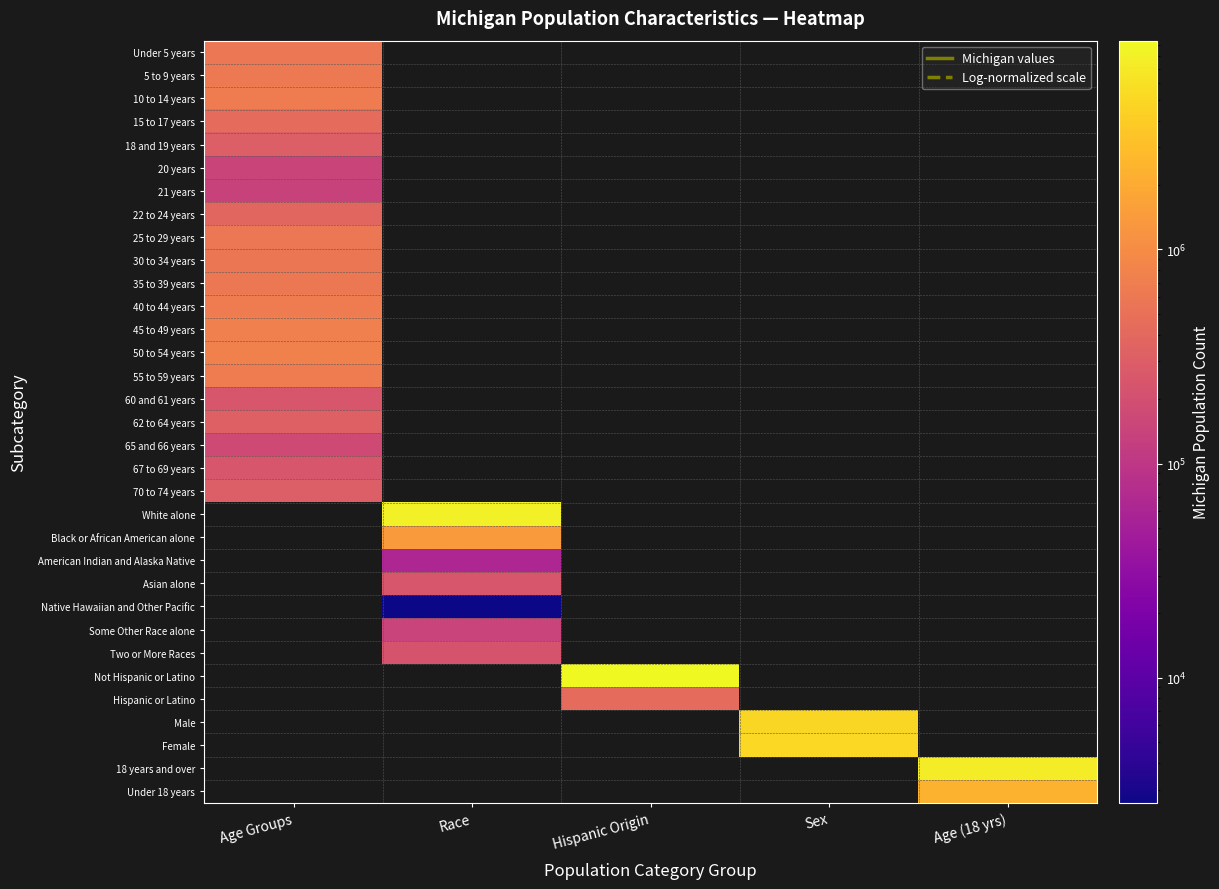

How many values in 22 to 24 years are above zero?

1